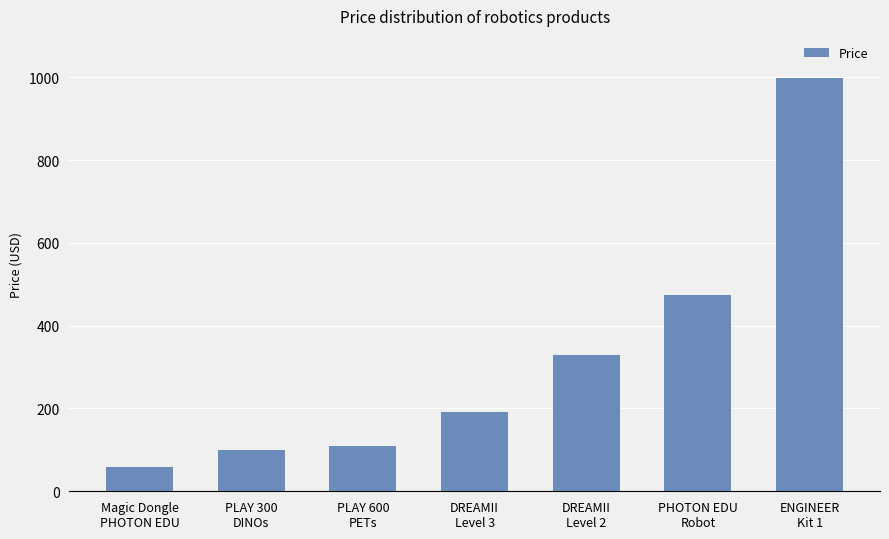

Is it true that the value at PLAY 300
DINOs is 99.0?

True